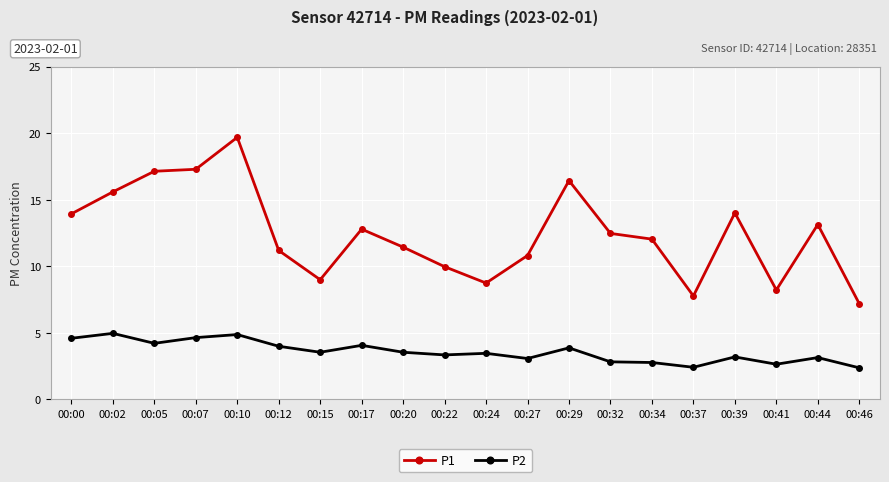

Which series has the widest spread of values?

P1